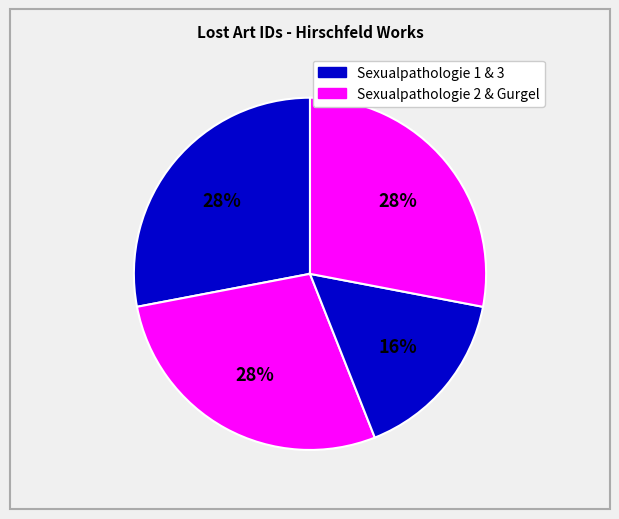

Is there any slice that represents more than half of the pie?

No